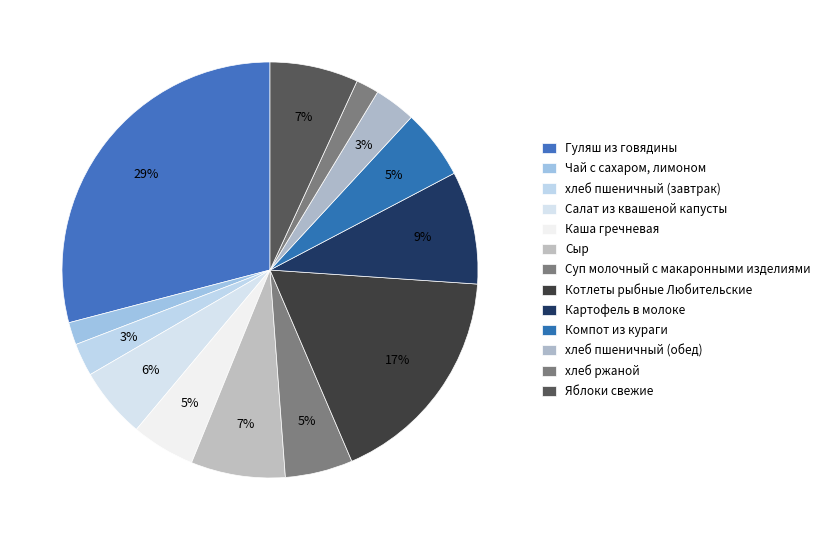

True or false: Суп молочный с макаронными изделиями accounts for 5% of the total.

True